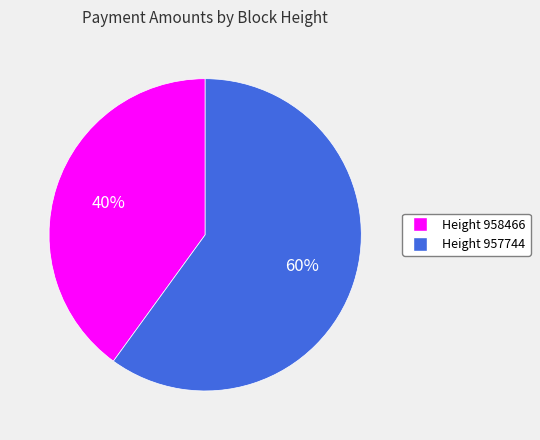

Is there any slice that represents more than half of the pie?

Yes